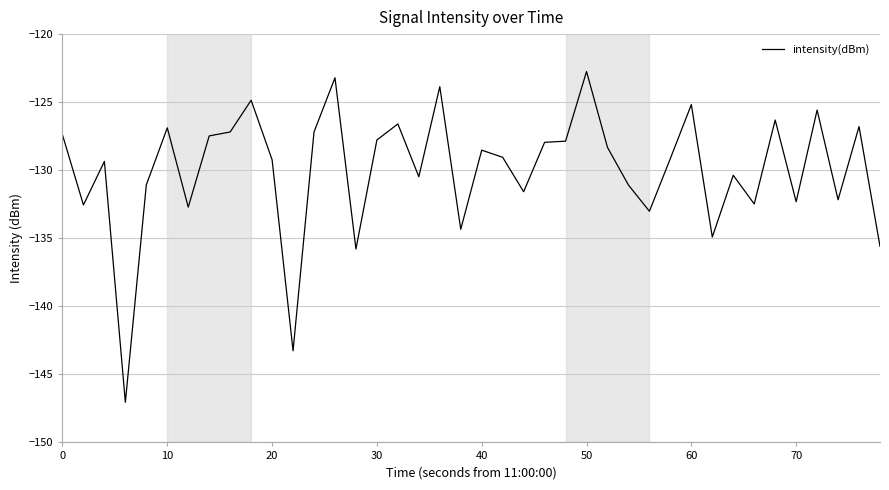

Does the chart display data point markers on the line(s)?

No